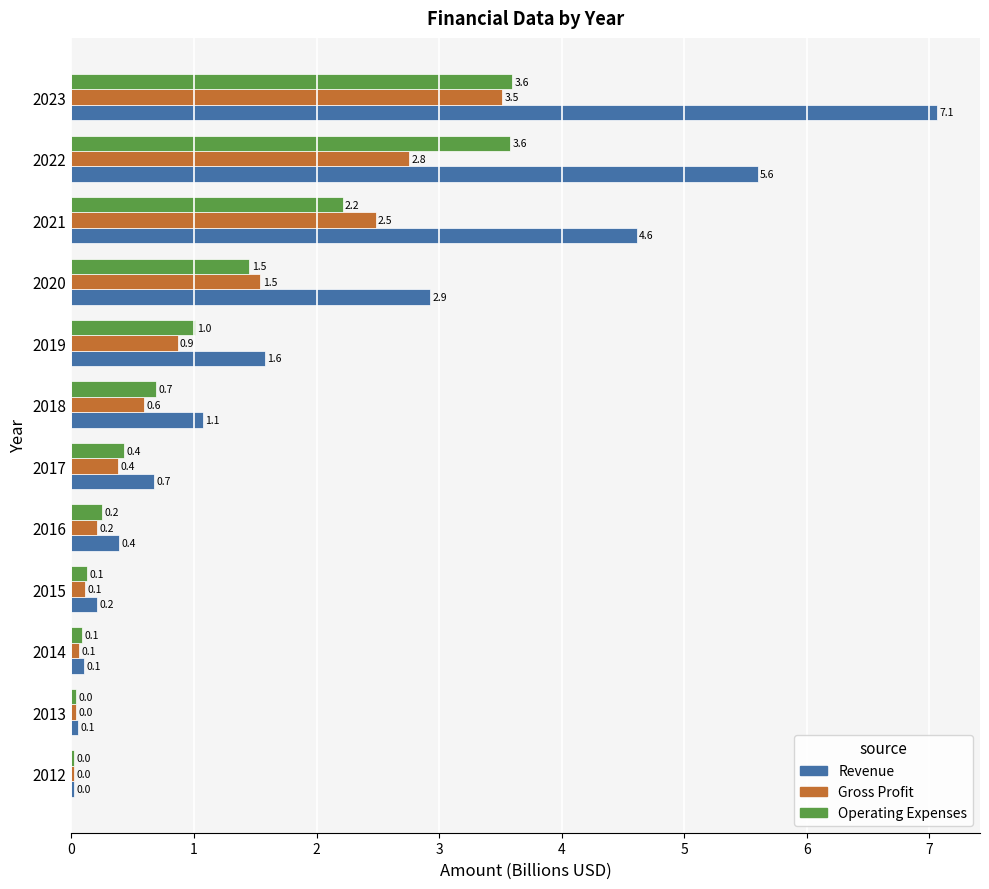

Which series has the widest spread of values?

Revenue